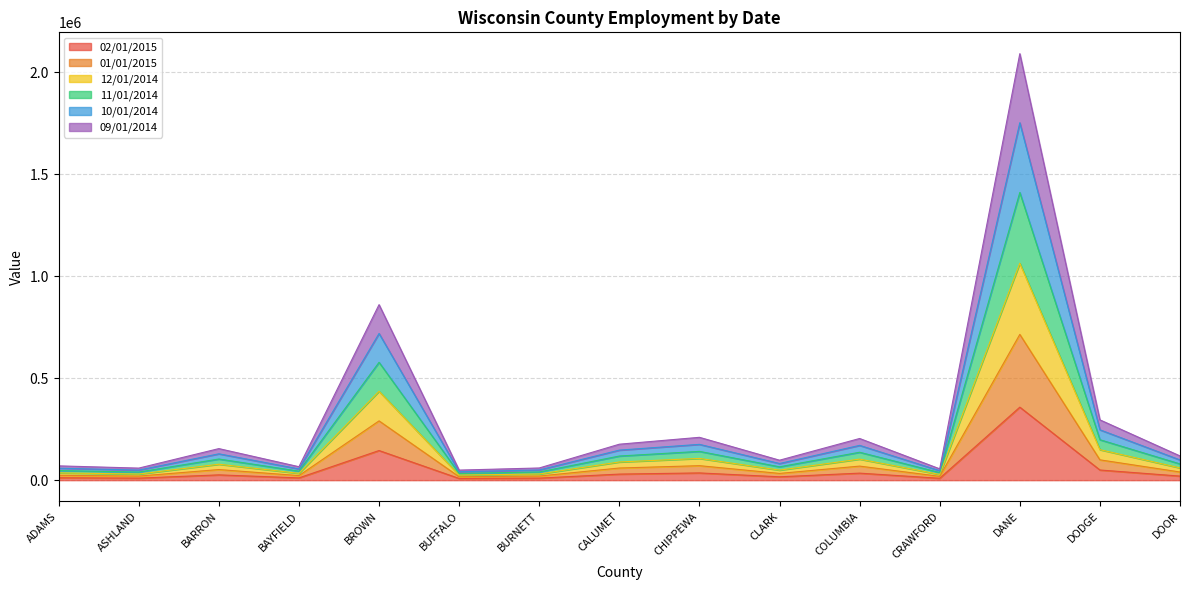

True or false: 09/01/2014 and 11/01/2014 intersect in this chart.

False